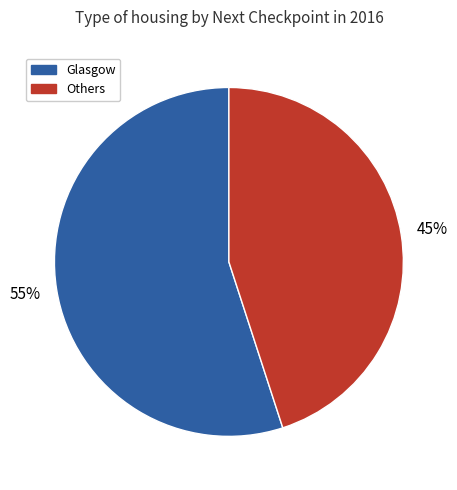

Does any single category account for the majority?

Yes